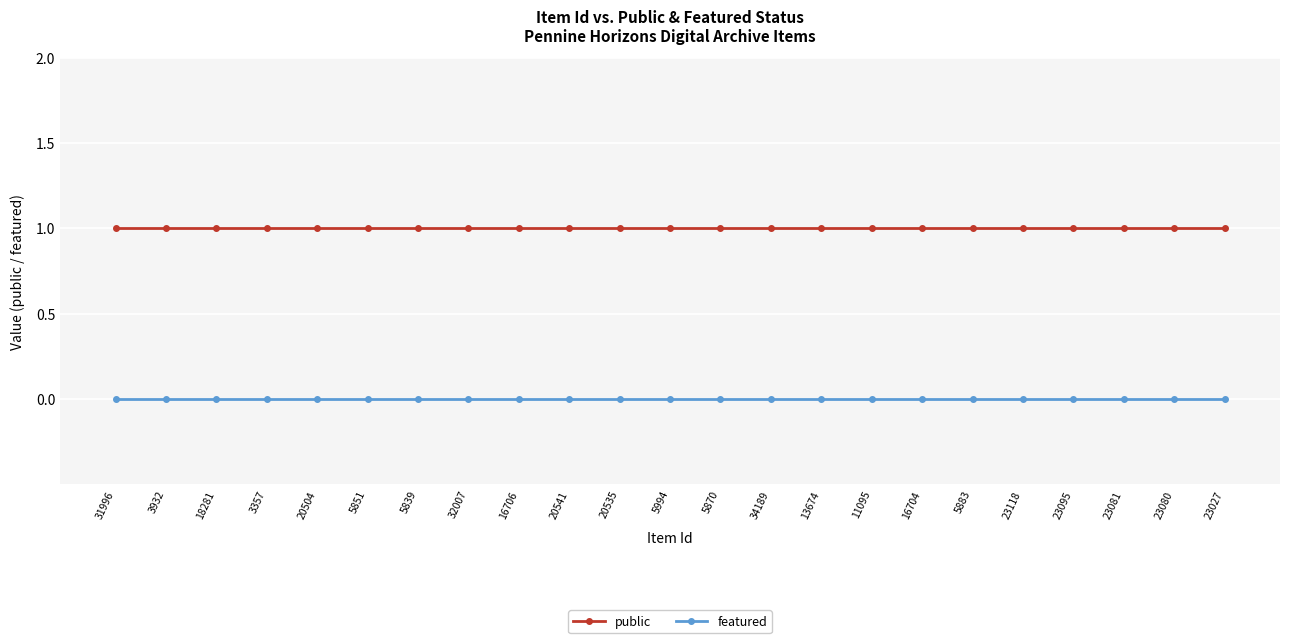

What is the approximate value of public at 20535?

1